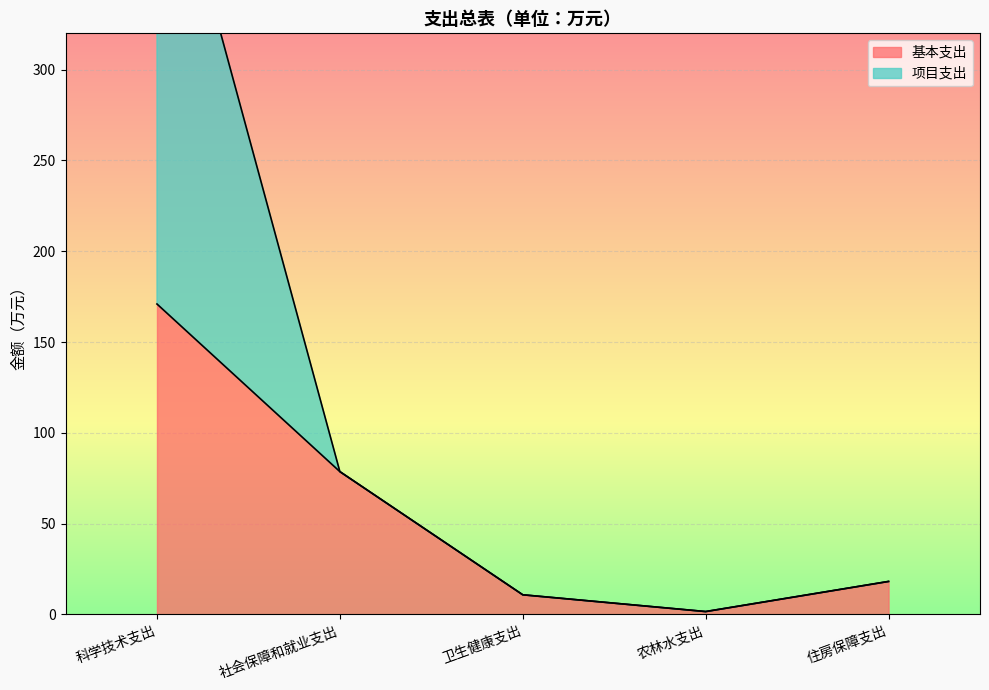

What value does the 基本支出 series have at 卫生健康支出?

10.8